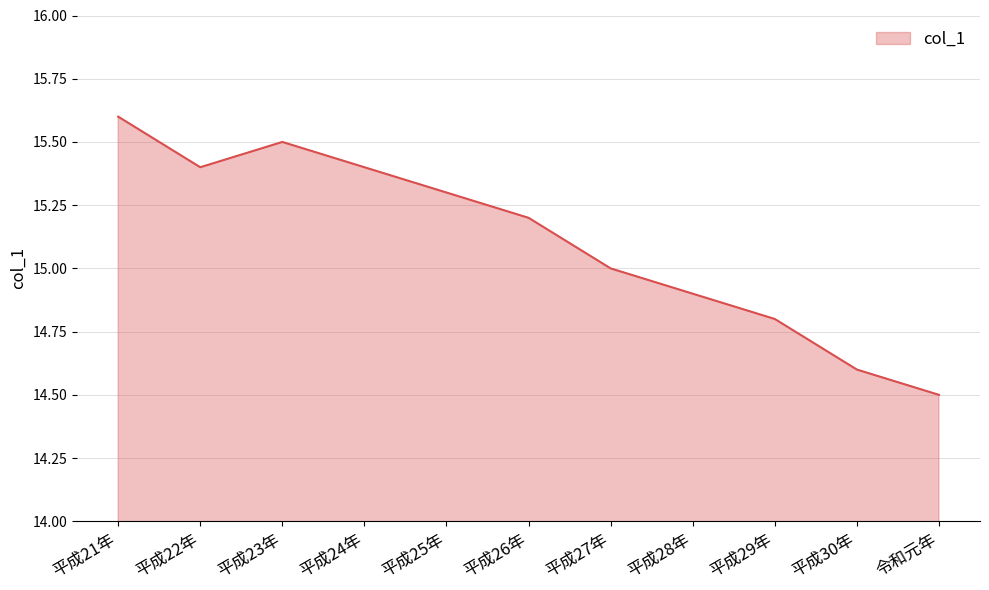

What is the difference between the maximum and minimum values?

1.1